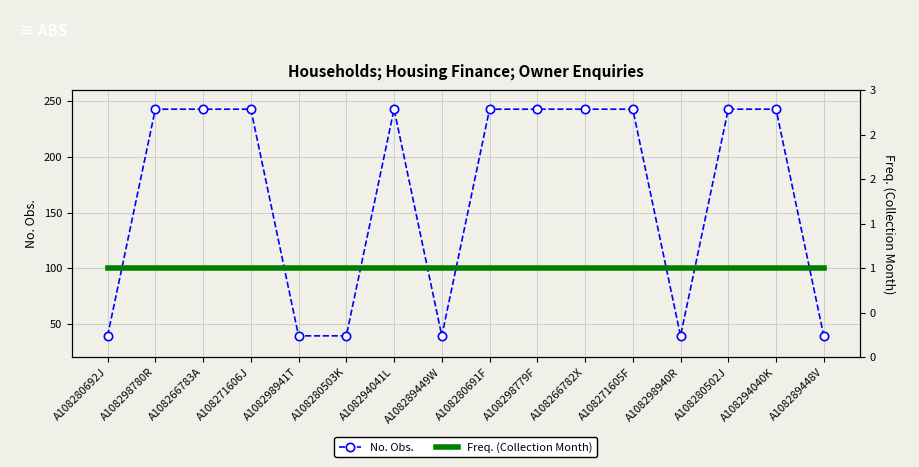

At A108266783A, list the series in order from largest to smallest.

No. Obs., Freq. (Collection Month)